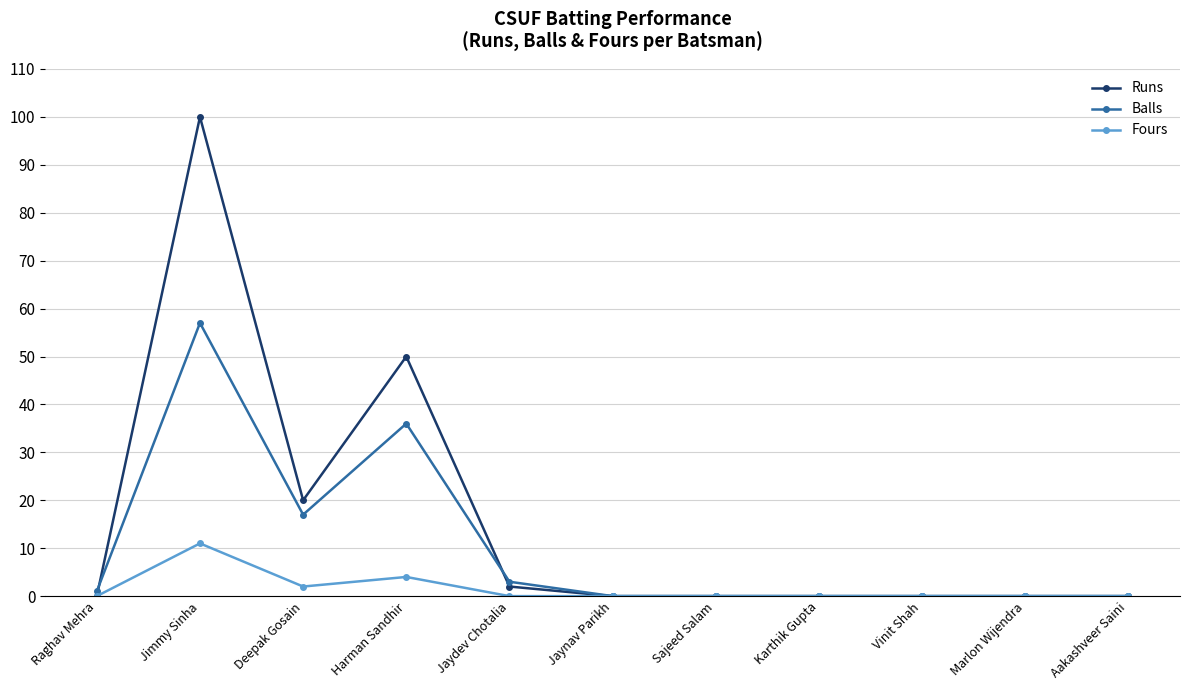

At which label is Fours closest to 5?

Harman Sandhir